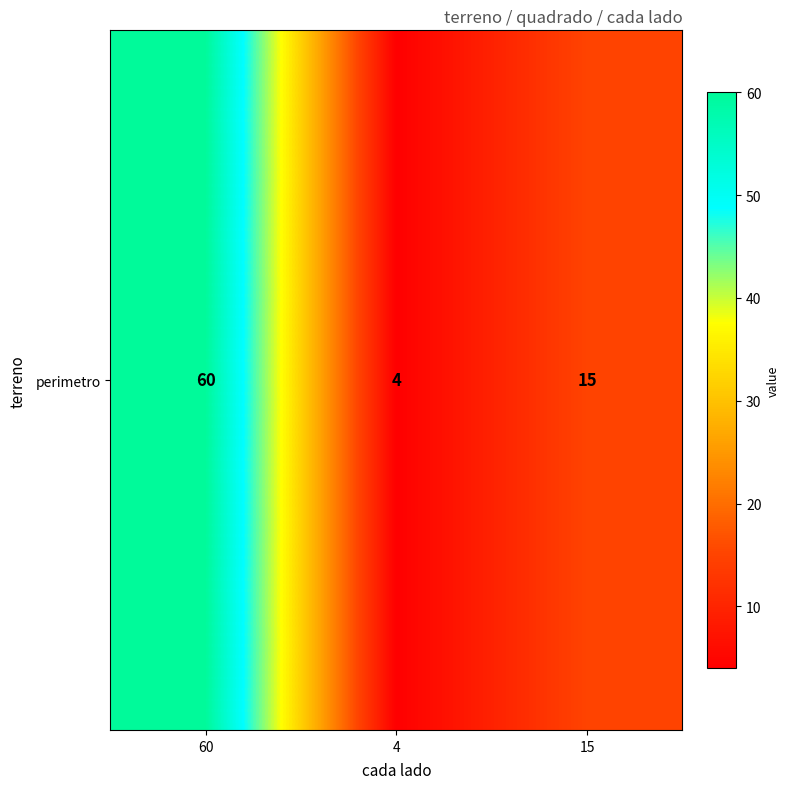

The value at 15 is 7. True or false?

False